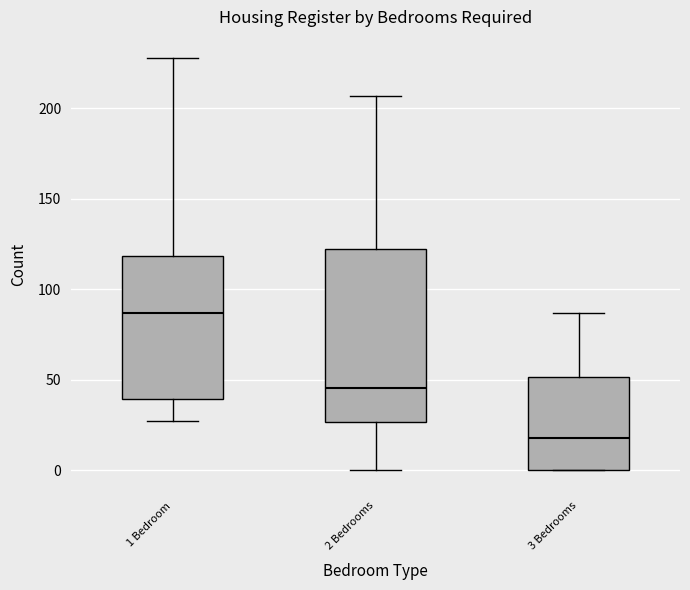

Comparing the boxes themselves (not the whiskers), which one is the tallest?

2 Bedrooms